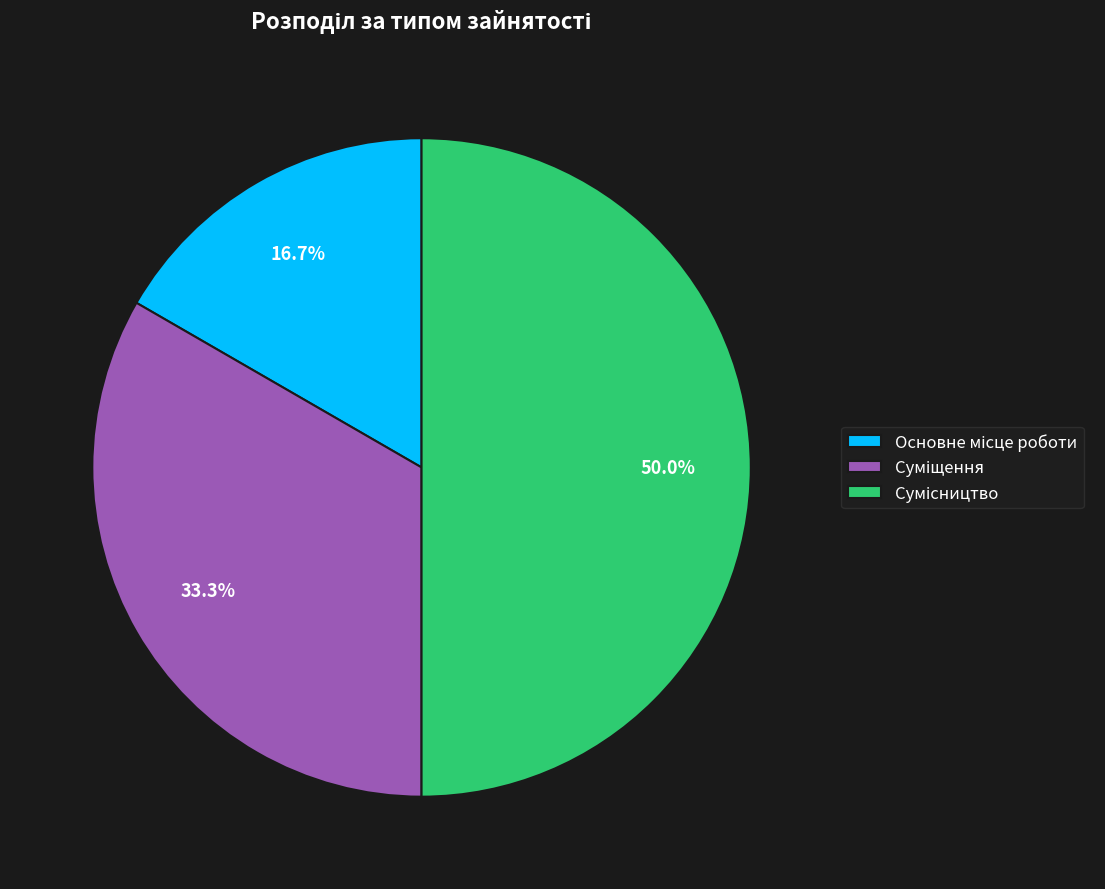

How many slices are in this pie chart?

3